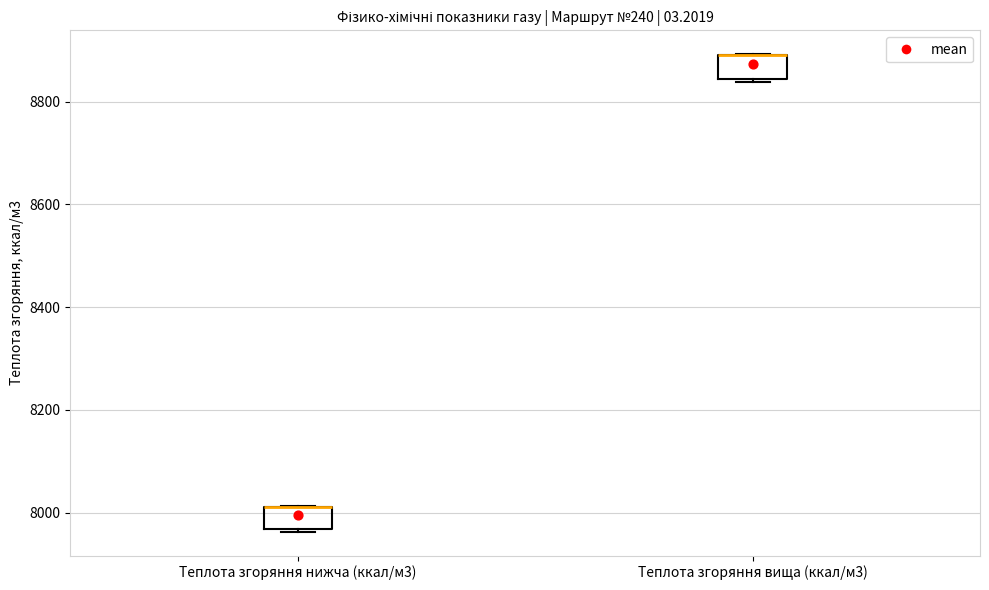

Reading left to right, read every box against the y-axis: the position of its median line, the range the box covers, and the ends of its whiskers. The values are not printed on the chart, so give them approximately, as read against the axis.

Теплота згоряння нижча (ккал/м3): median 8020 (drawn on the box's upper edge), box 7960 to 8020, whiskers 7960 to 8020
Теплота згоряння вища (ккал/м3): median 8880 (drawn on the box's upper edge), box 8840 to 8880, whiskers 8840 (just below the box's lower edge) to 8900